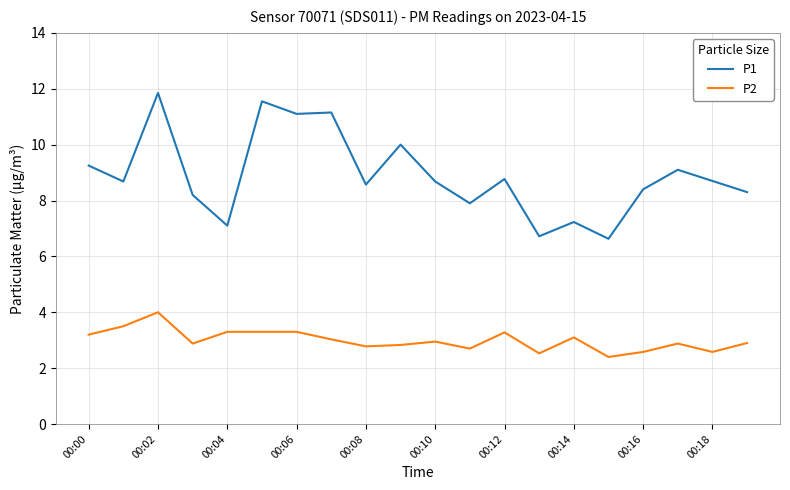

What is the average value of the P1 series?

8.9